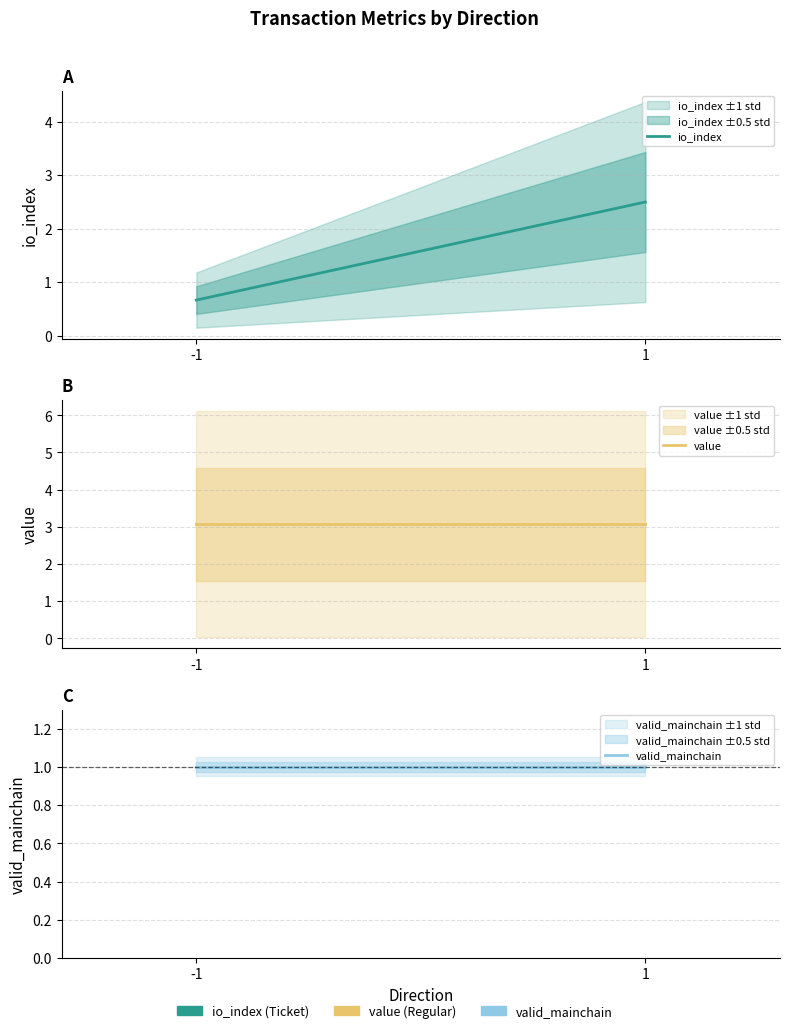

Is the value of valid_mainchain at -1 greater than the value of value at -1?

No